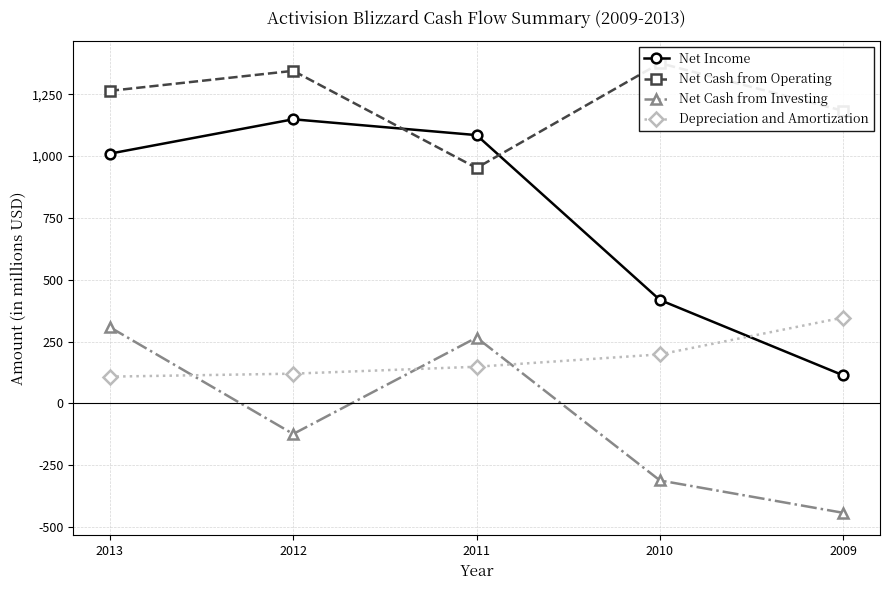

How many times do Net Cash from Investing and Depreciation and Amortization cross each other?

3